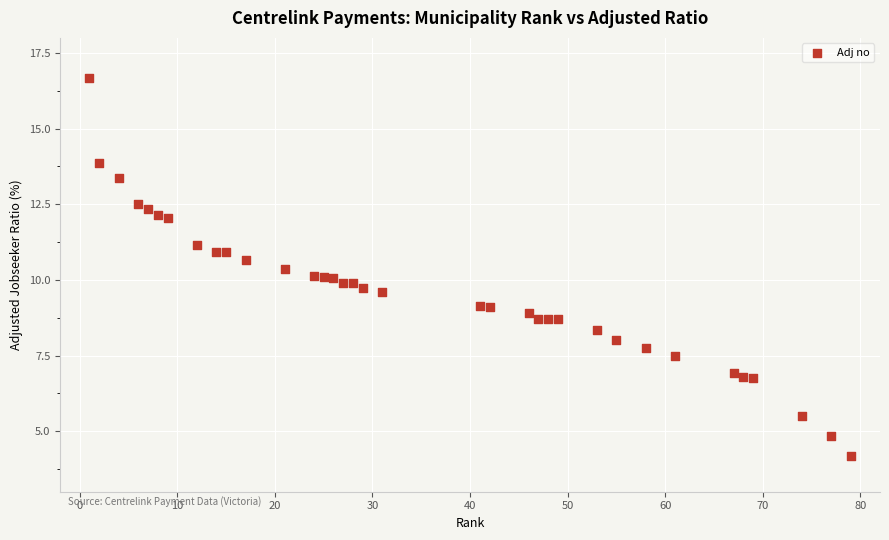

What is the range of X values (max minus min)?

78.0